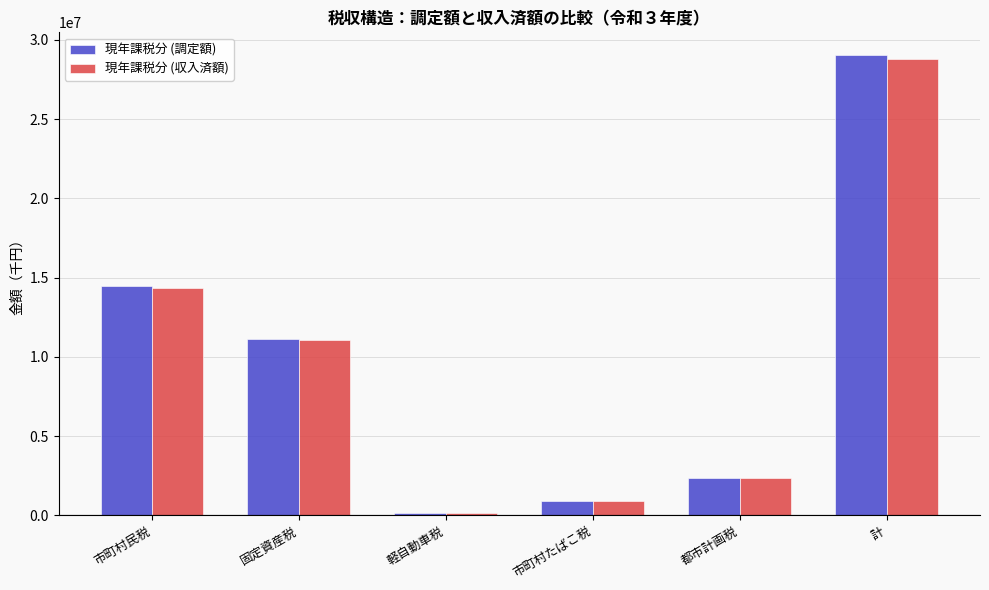

How many values in the 現年課税分 (調定額) series are below 11143771?

3